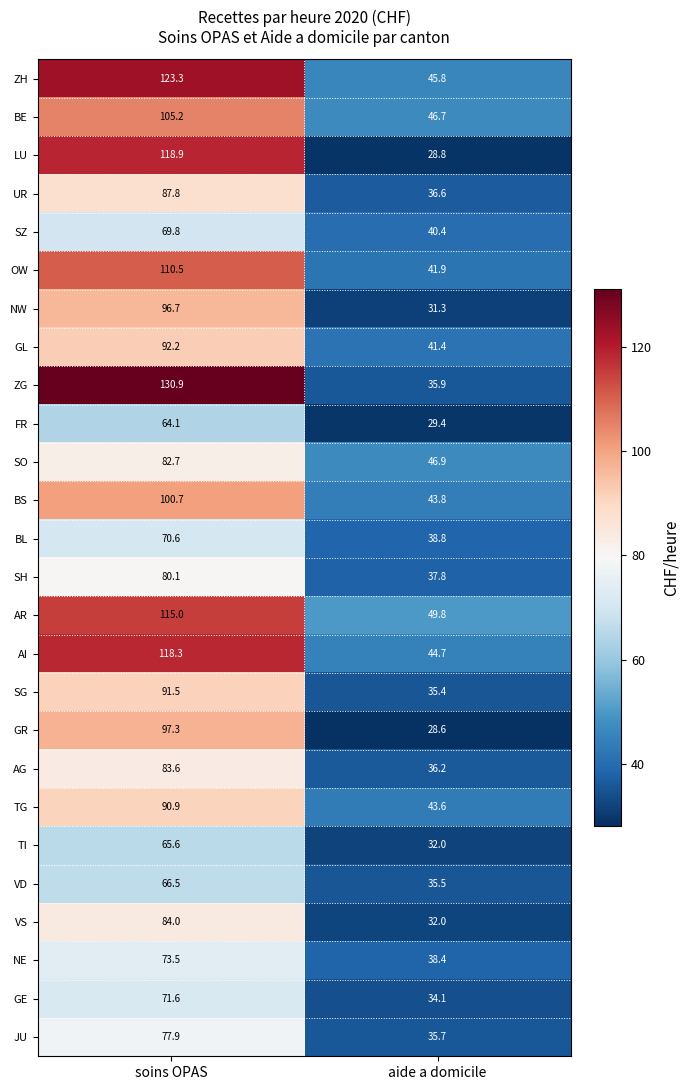

Count the number of categories in the chart.

2